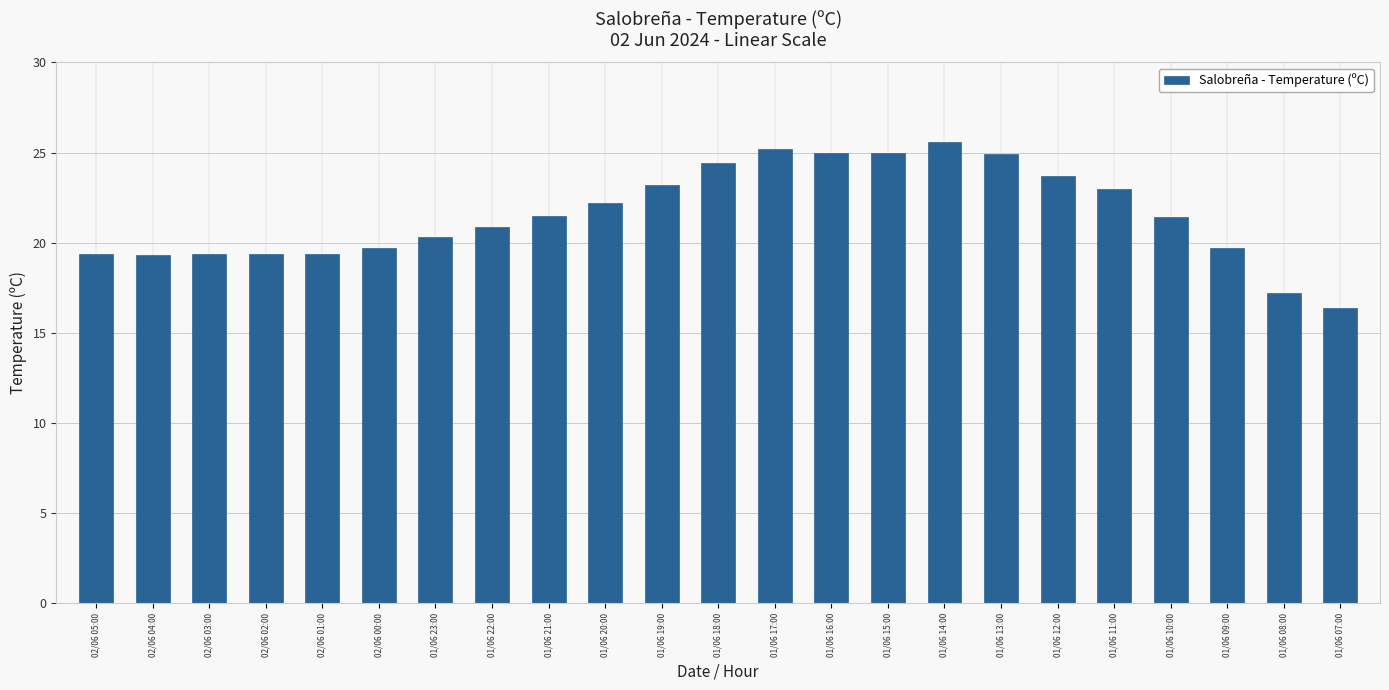

What is the smallest value displayed?

16.4